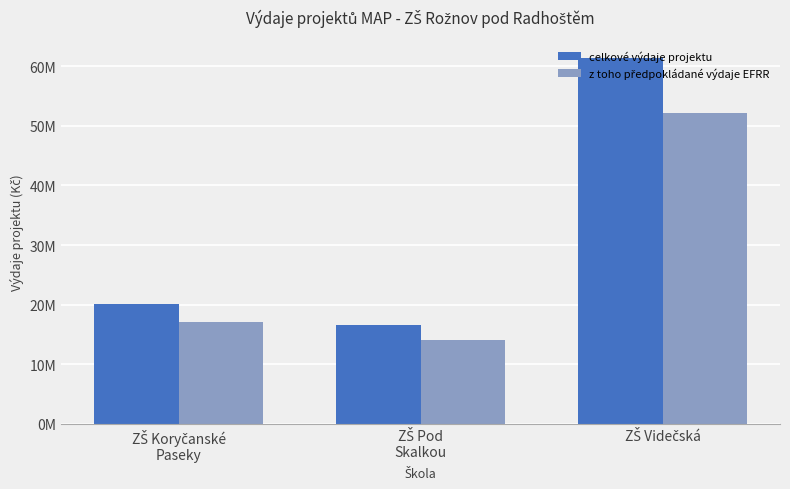

Reading right to left, what are all the values shown in this chart?

celkové výdaje projektu: ZŠ Videčská=61350000	ZŠ Pod
Skalkou=16580000	ZŠ Koryčanské
Paseky=20160000
z toho předpokládané výdaje EFRR: ZŠ Videčská=52147500	ZŠ Pod
Skalkou=14093000	ZŠ Koryčanské
Paseky=17136000